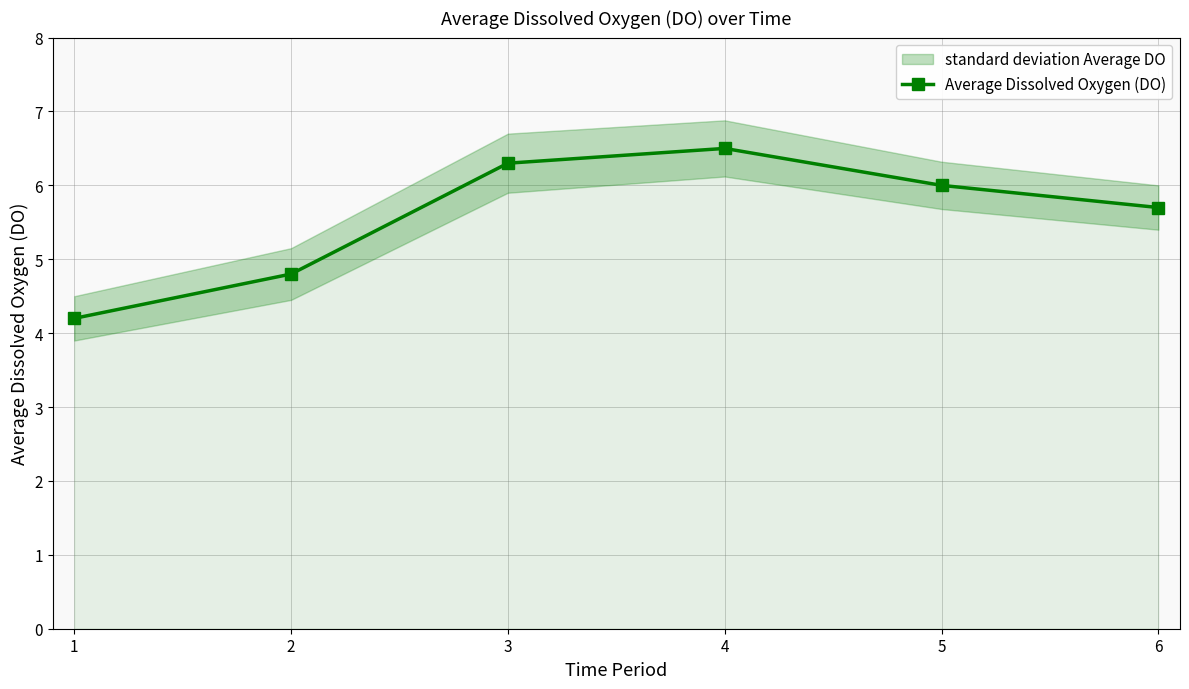

How many categories are shown in the chart?

6